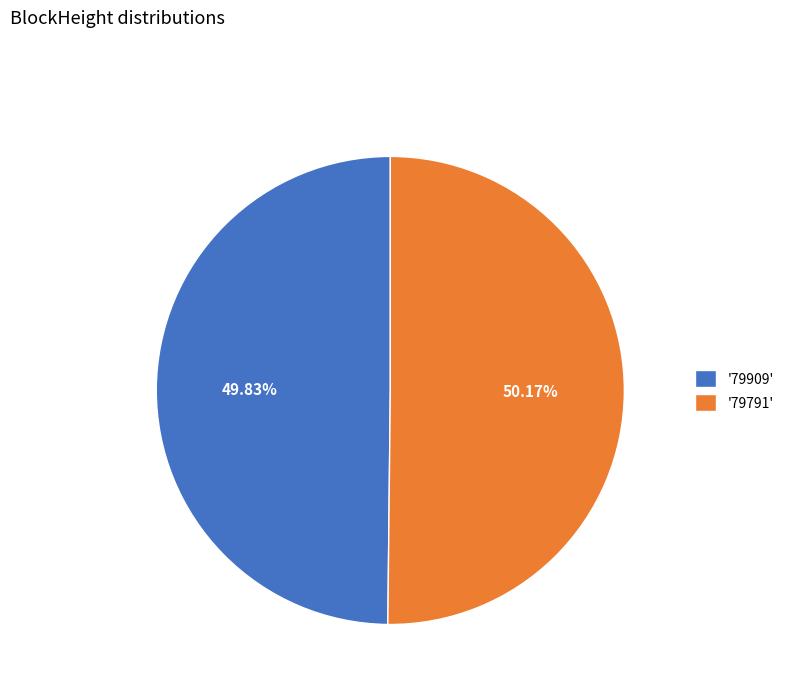

Do '79791' and '79909' together represent more than half of the pie?

Yes